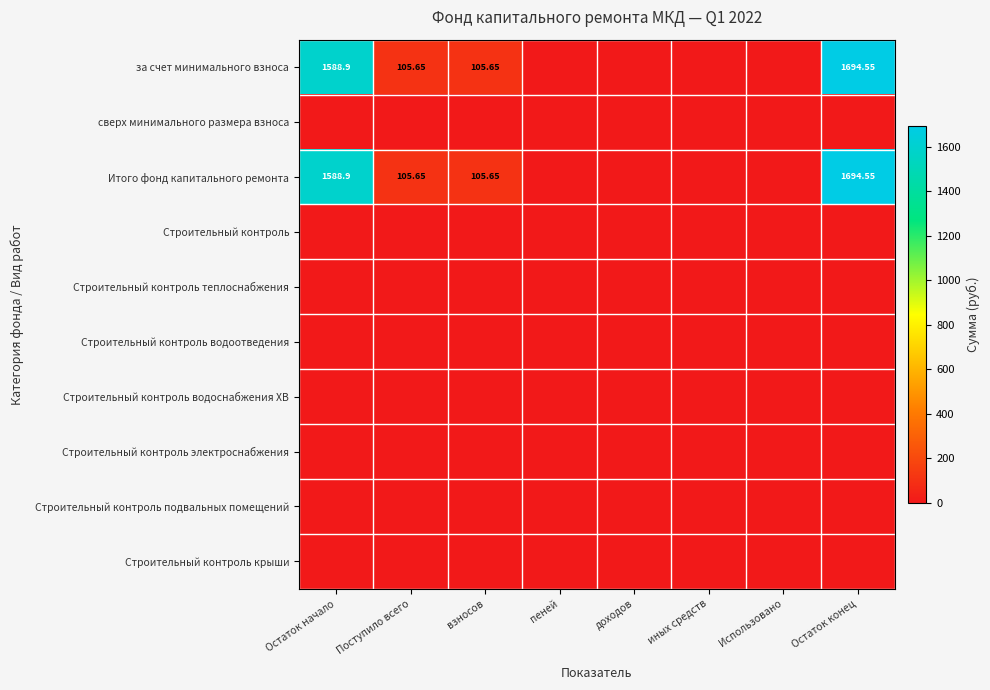

How many values in the за счет минимального взноса series are below 105?

4